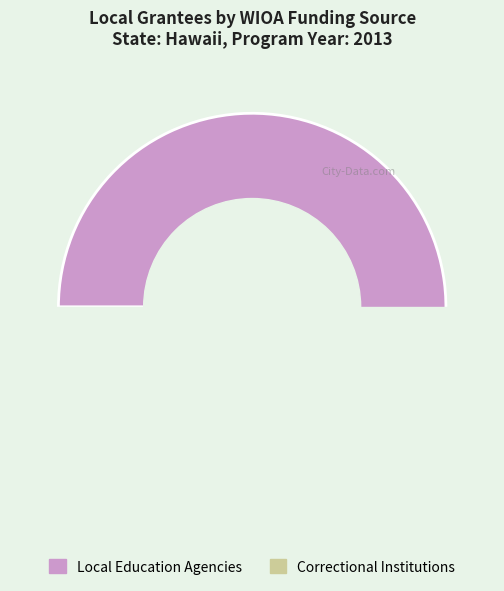

How many segments does this pie chart have?

2